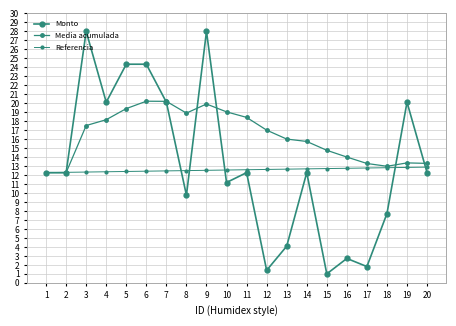

The value of Referencia at 15 is 19.2. True or false?

False